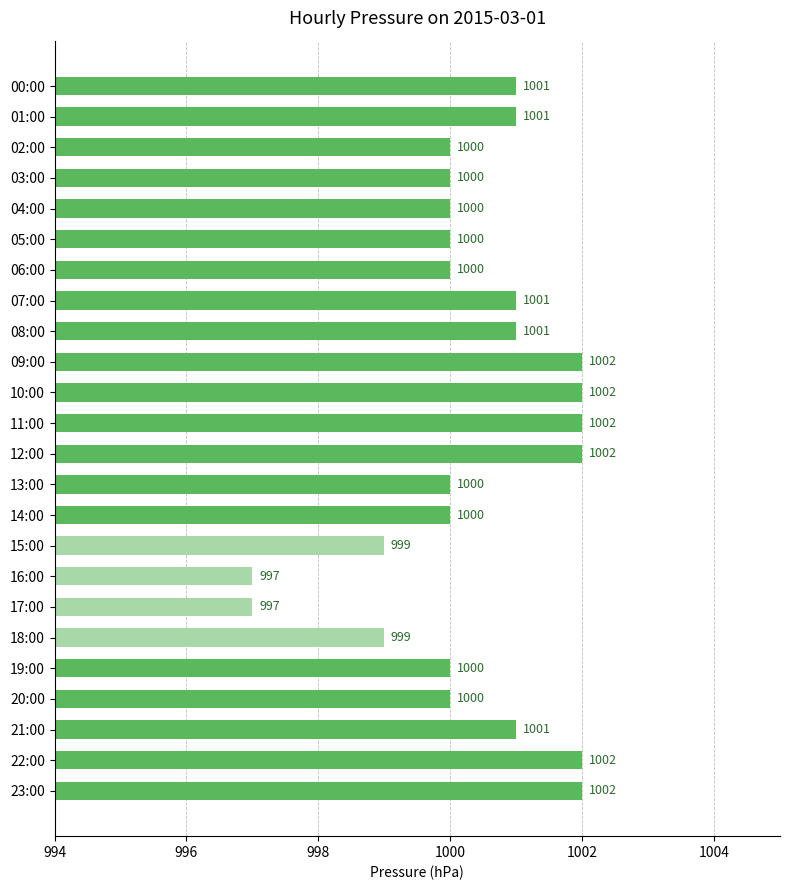

Count the number of data series in this chart.

1